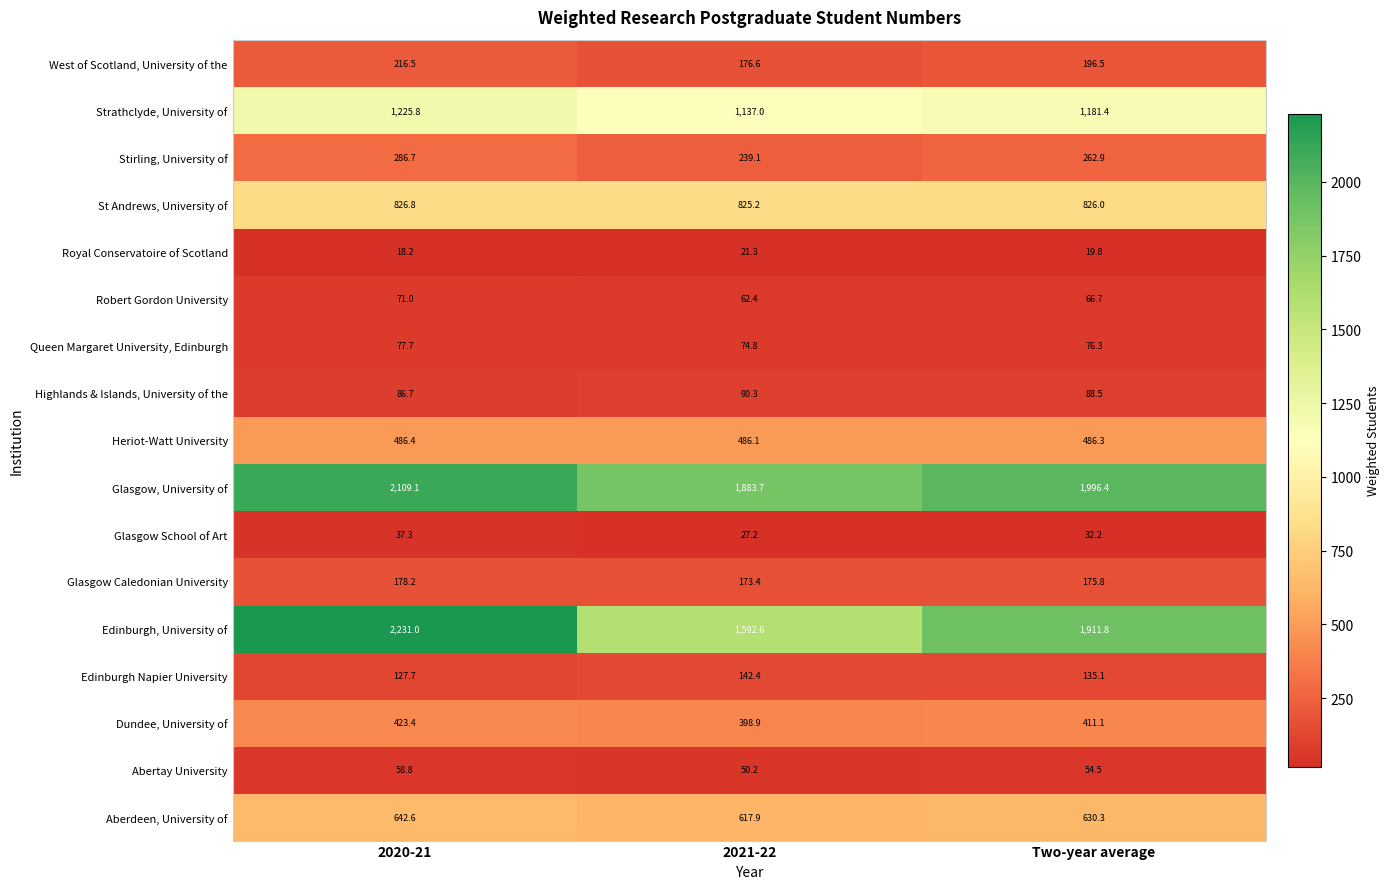

True or false: Abertay University has a value of 50.2 at 2021-22.

True